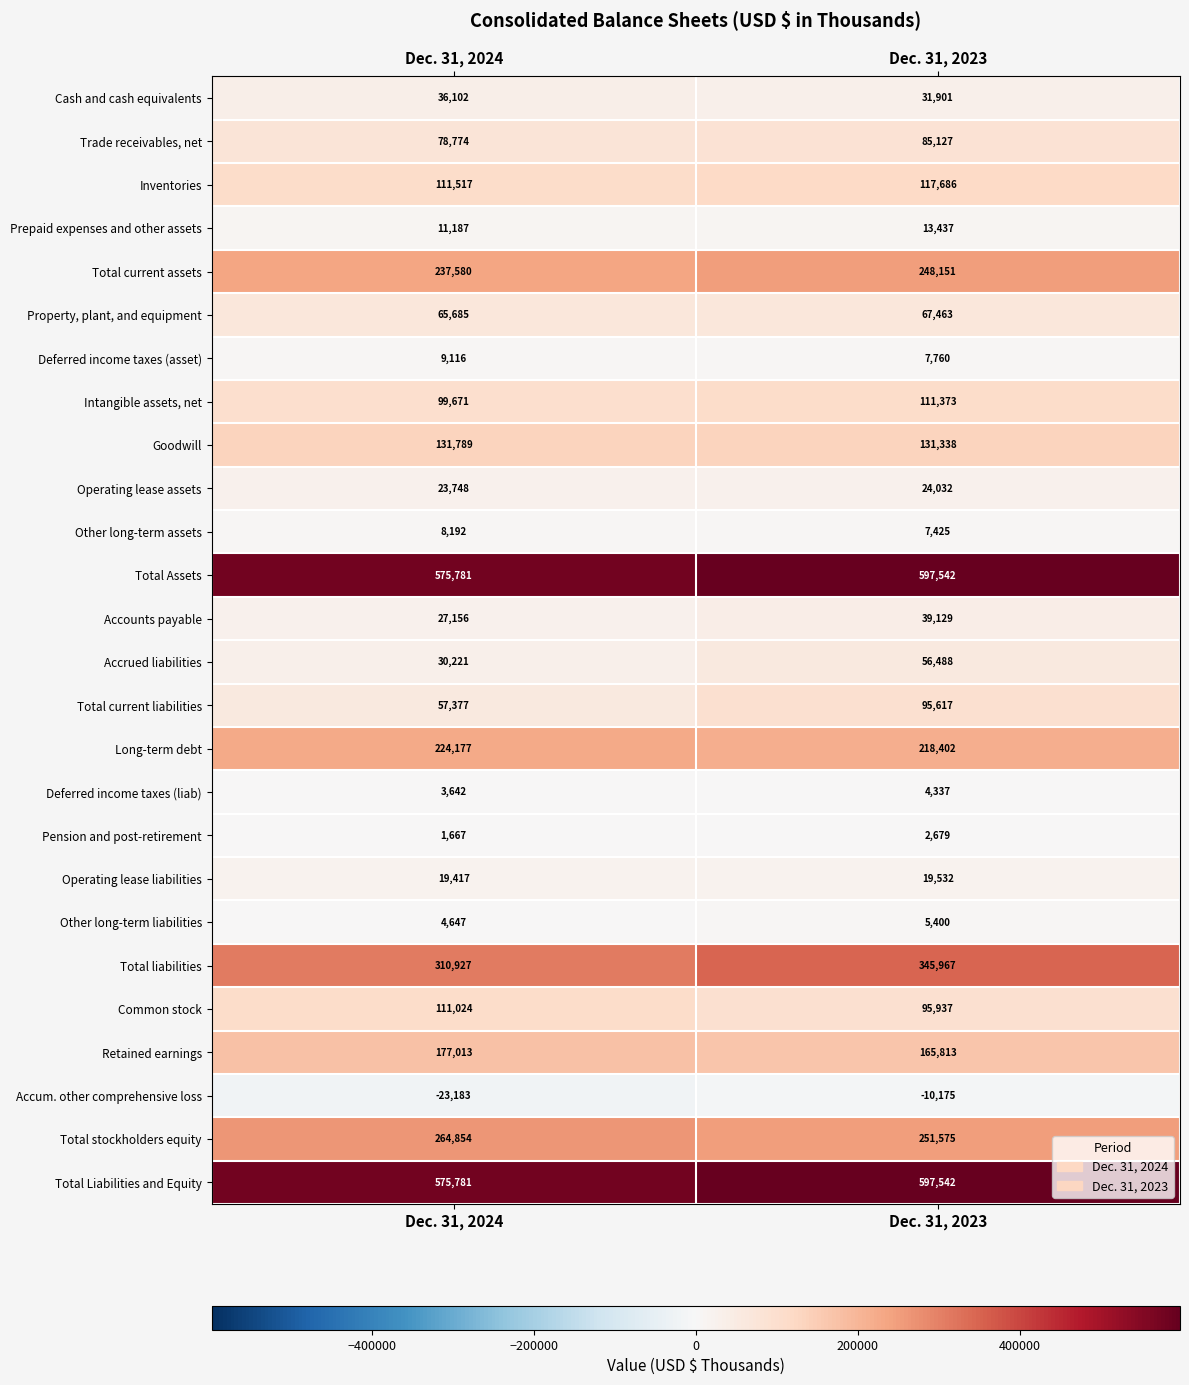

The value of Other long-term assets at Dec. 31, 2024 is 13446. True or false?

False